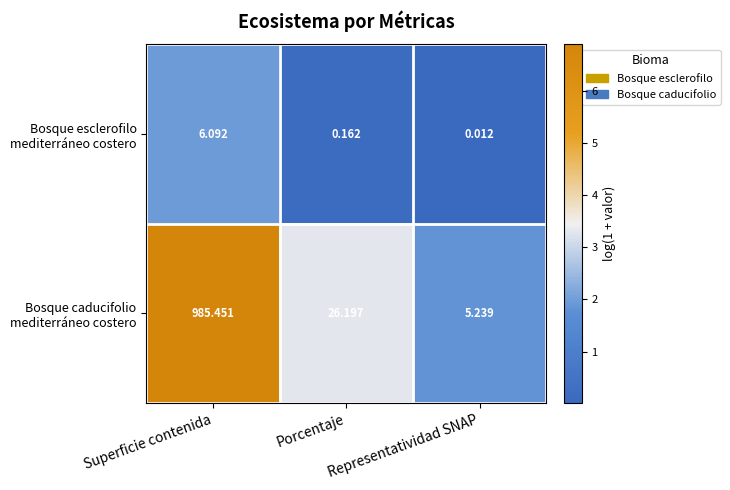

At which category is the sum across all series the highest?

Superficie contenida